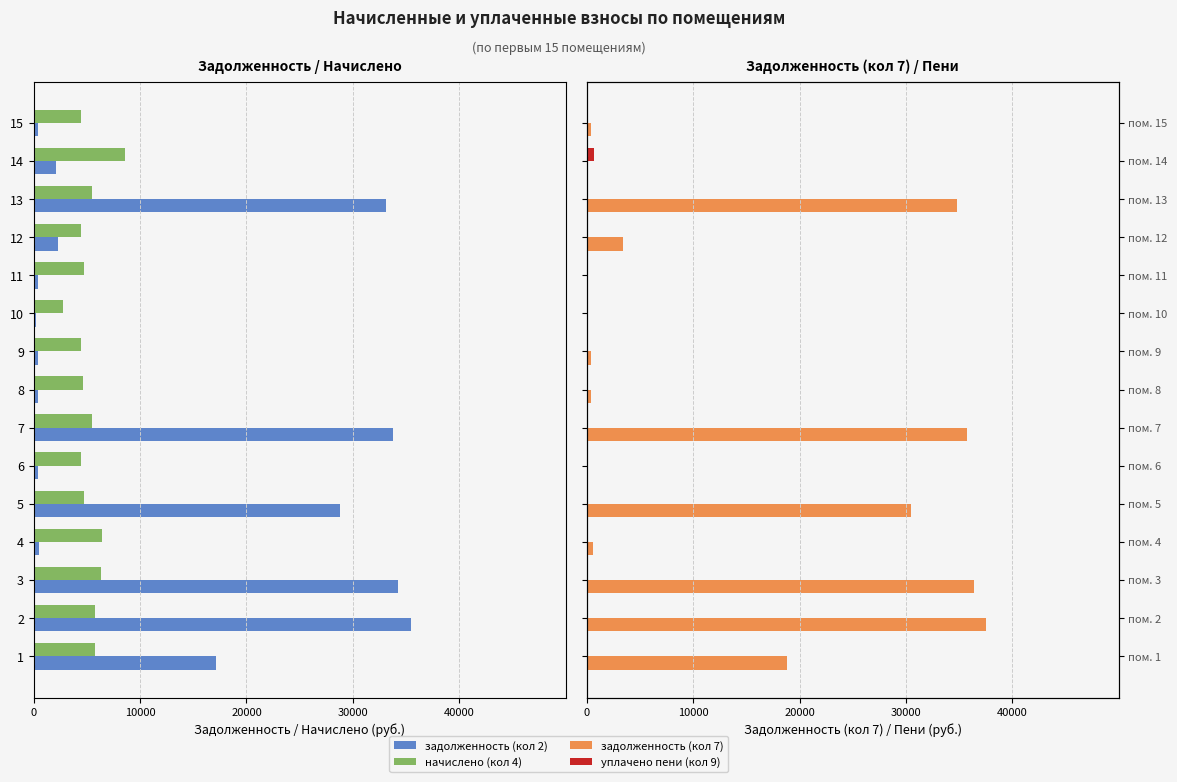

What is the difference between the maximum and second lowest values in the задолженность (кол 7) series?

37504.8